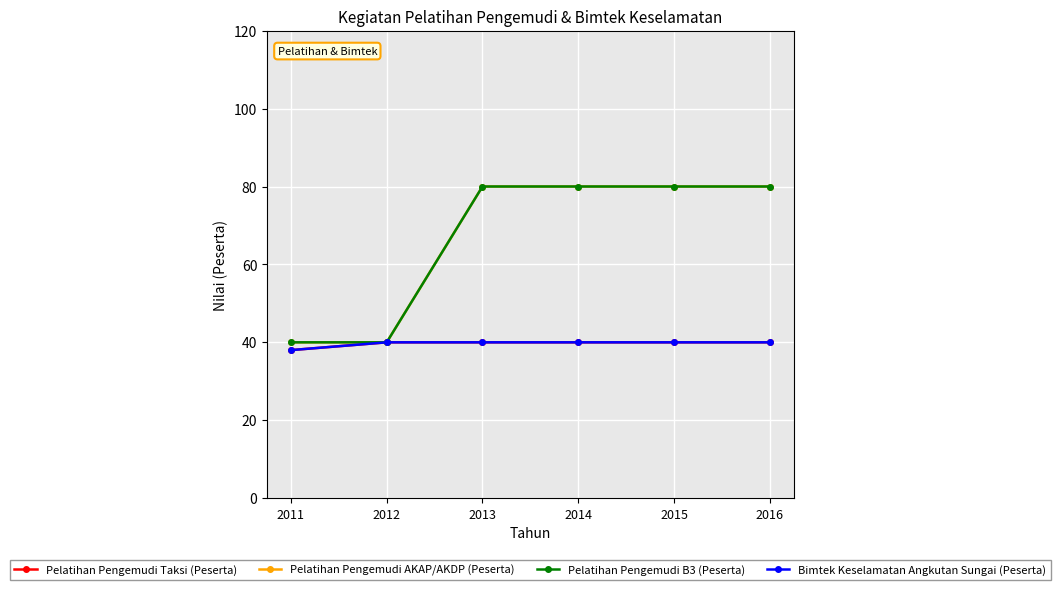

Is this an area chart (filled region under the line)?

No